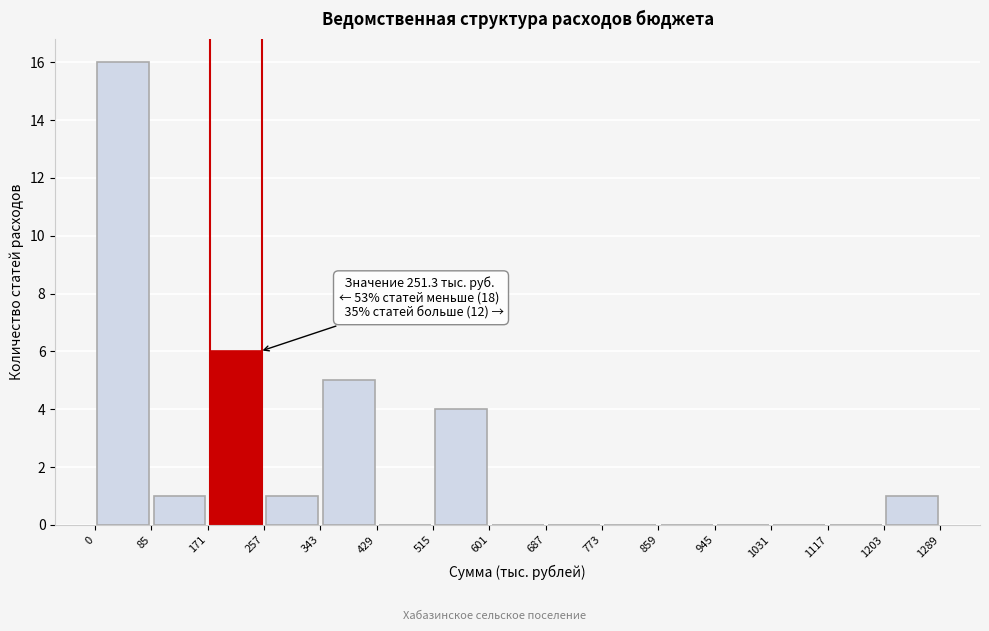

Over which range of the x-axis is the bar tallest?

0 to 85